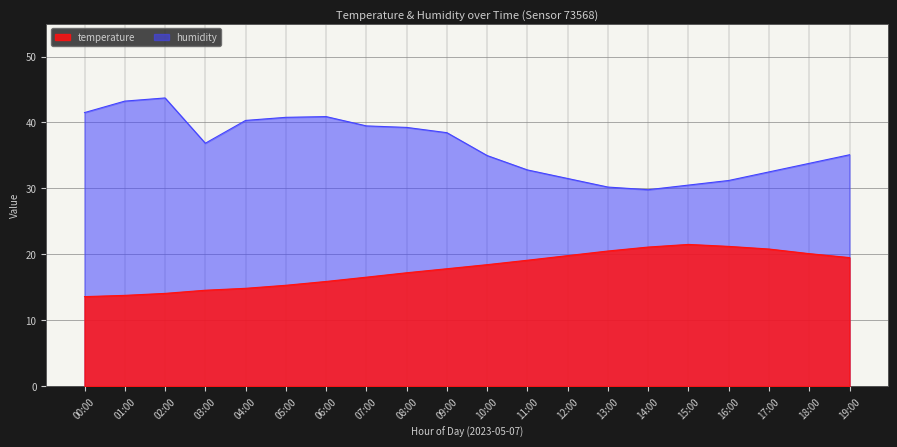

What is the sum of the humidity values at 14:00 and 05:00?

70.6